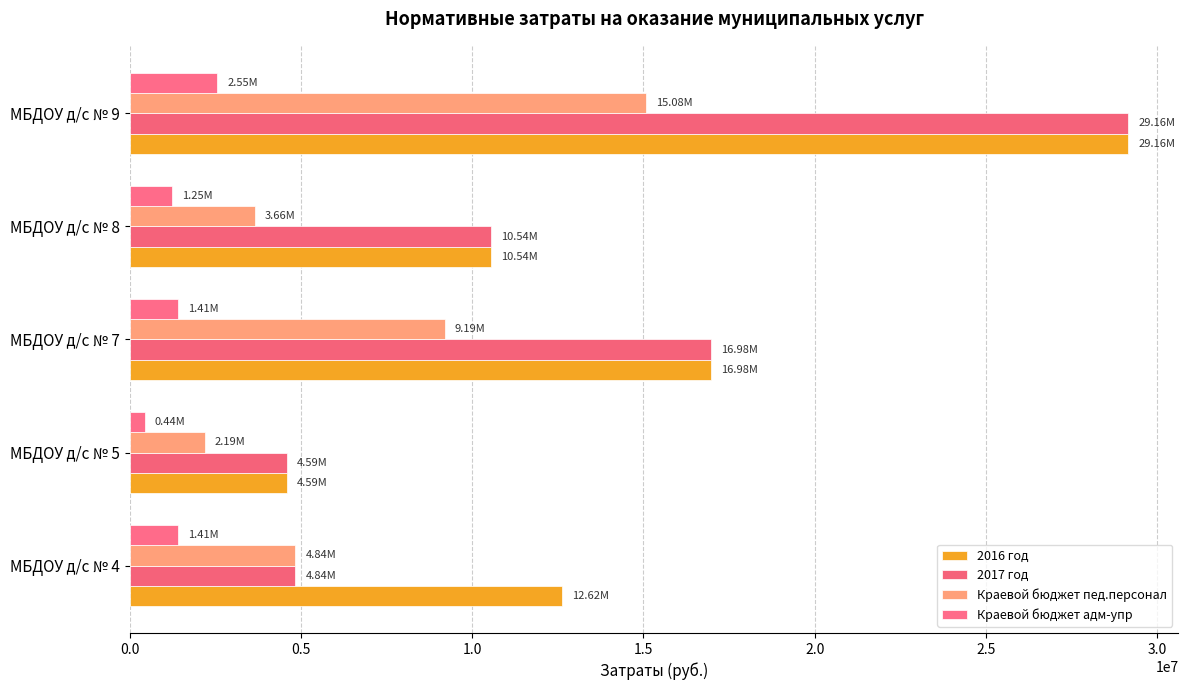

At how many categories does at least one series exceed 25594020?

1